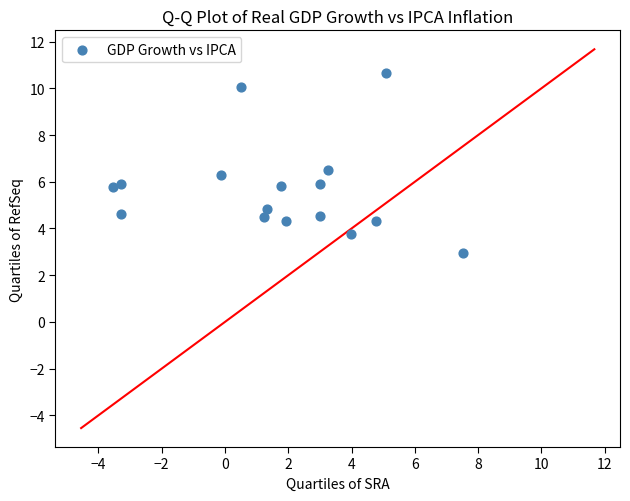

What is the range of Y values (max minus min)?

7.7